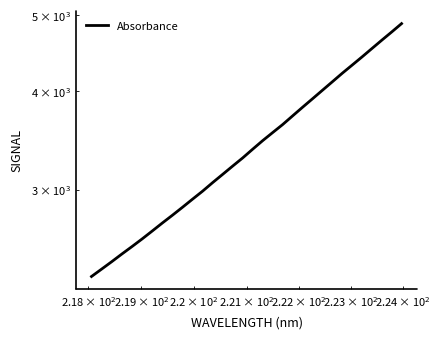

How many values exceed 3376?

16